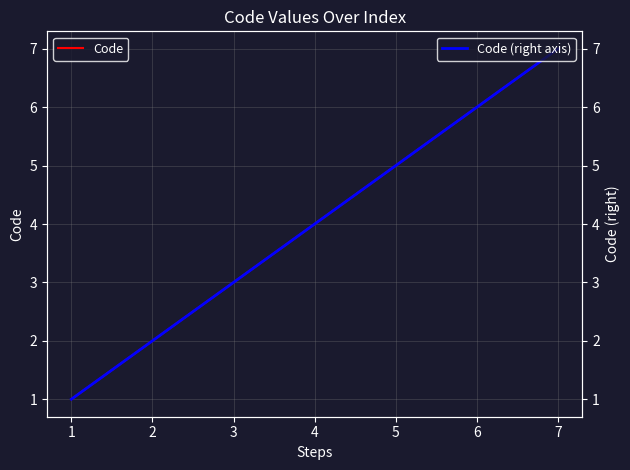

Reading right to left, list all the values displayed in this chart.

Code: 6=7	5=6	4=5	3=4	2=3	1=2	0=1
Code (right axis): 6=7	5=6	4=5	3=4	2=3	1=2	0=1